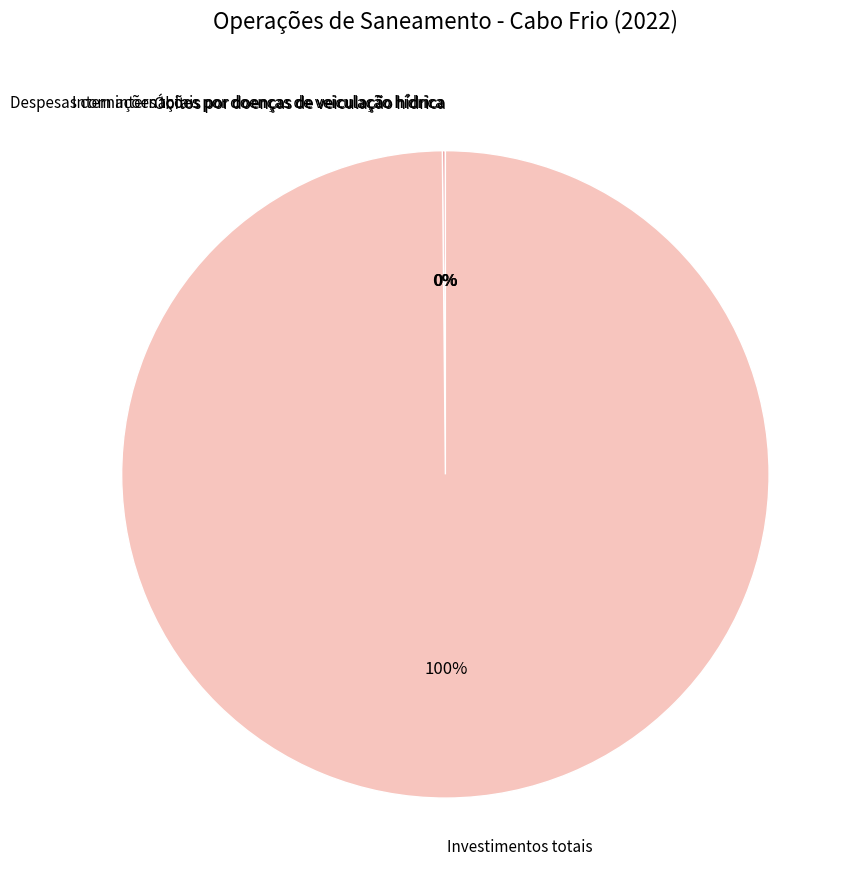

What is the largest slice in the pie chart?

Investimentos totais